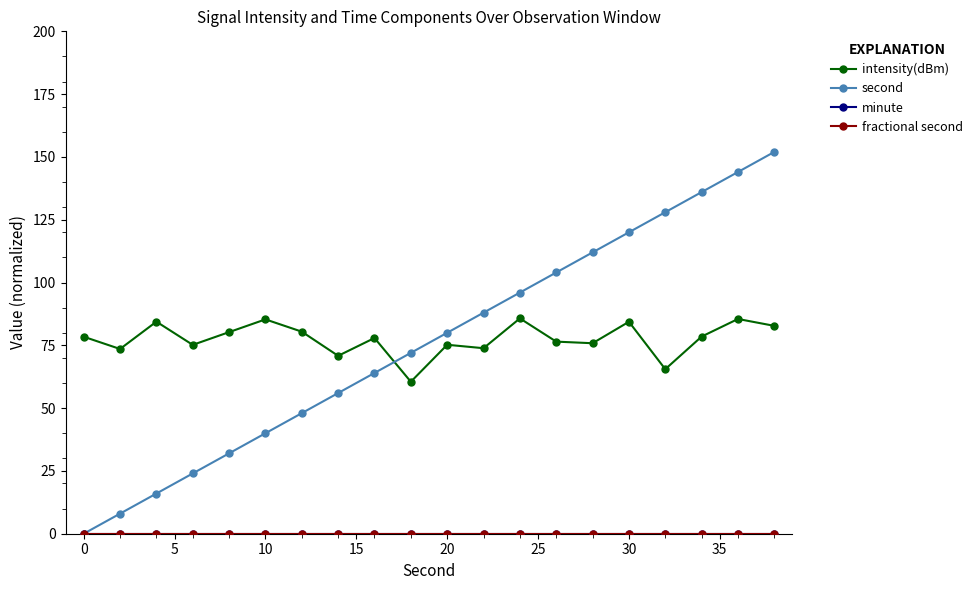

Is this an area chart (filled region under the line)?

No